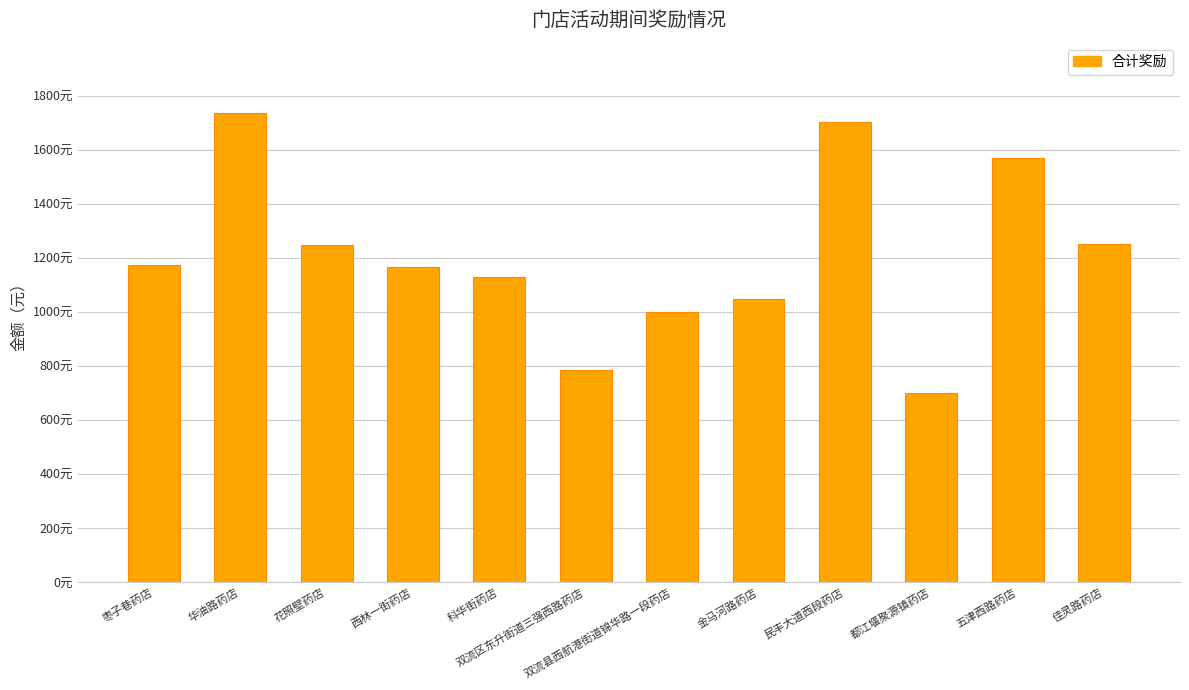

What is the difference between the maximum and minimum values?

1033.2